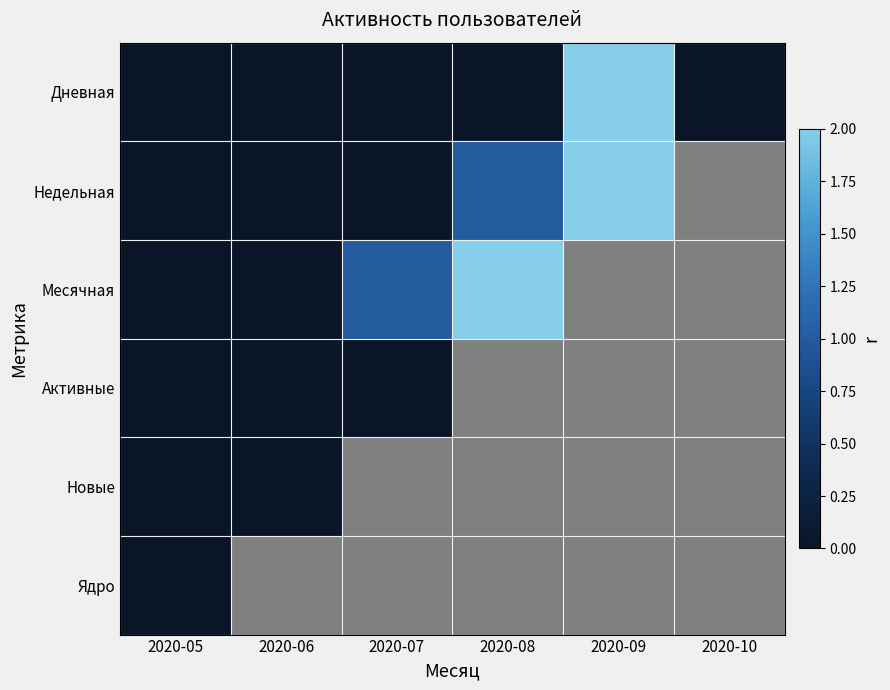

Which series has the largest range (max minus min)?

Месячная